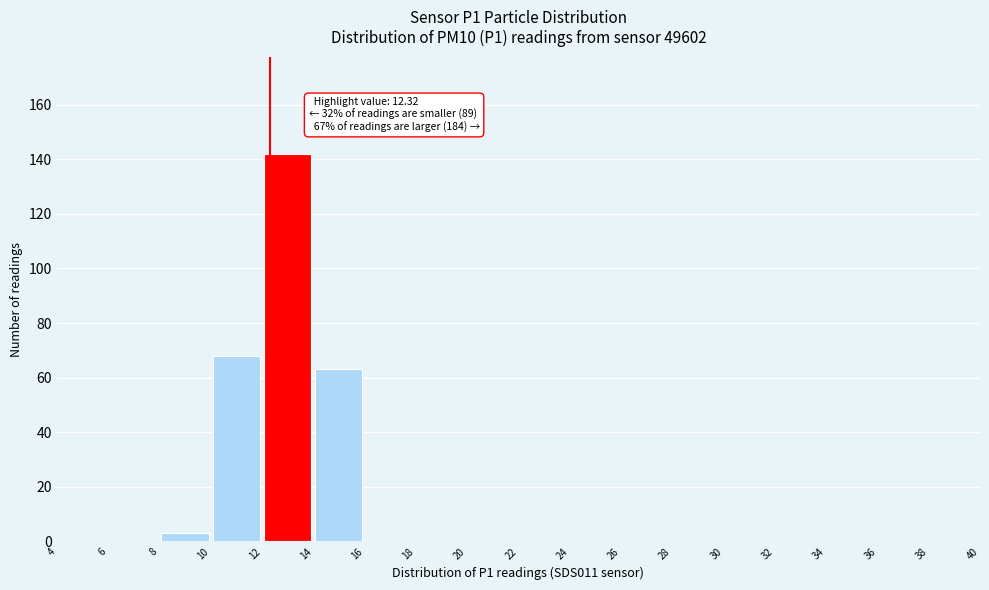

Over which range of the x-axis is the bar tallest?

12 to 14